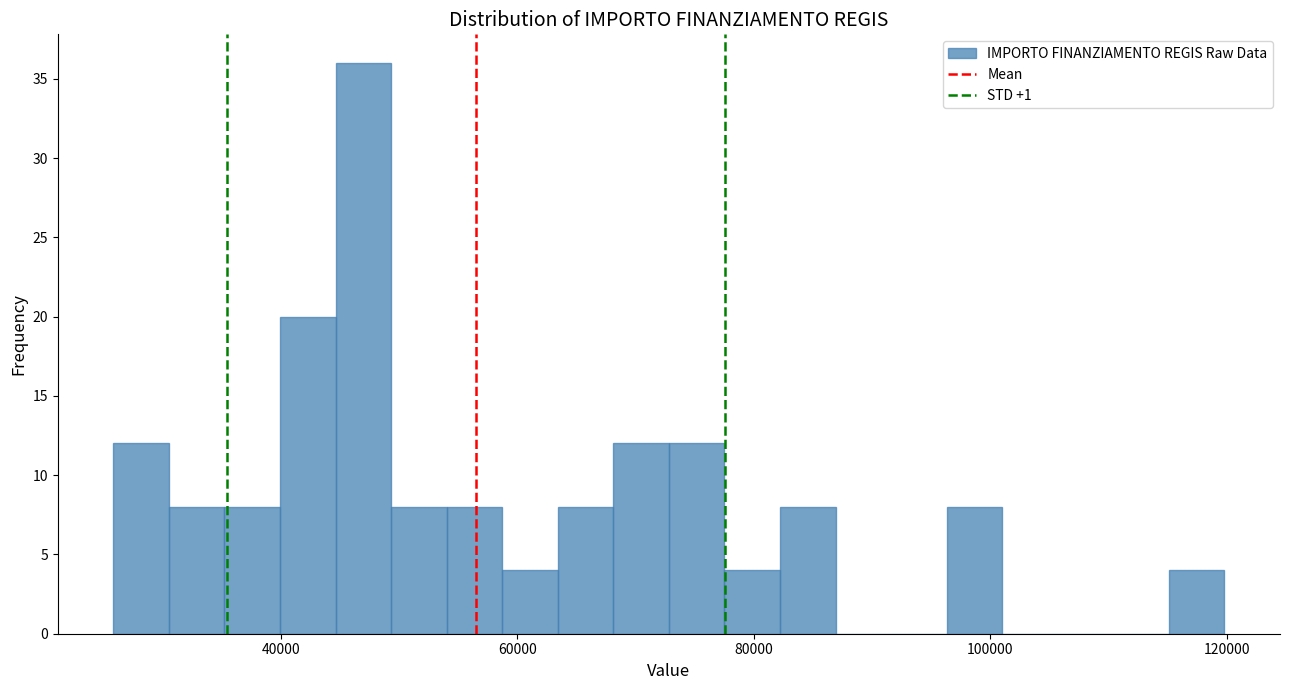

Around what value on the x-axis is the tallest bar? Give the approximate position of its centre, as read against the axis.

46000